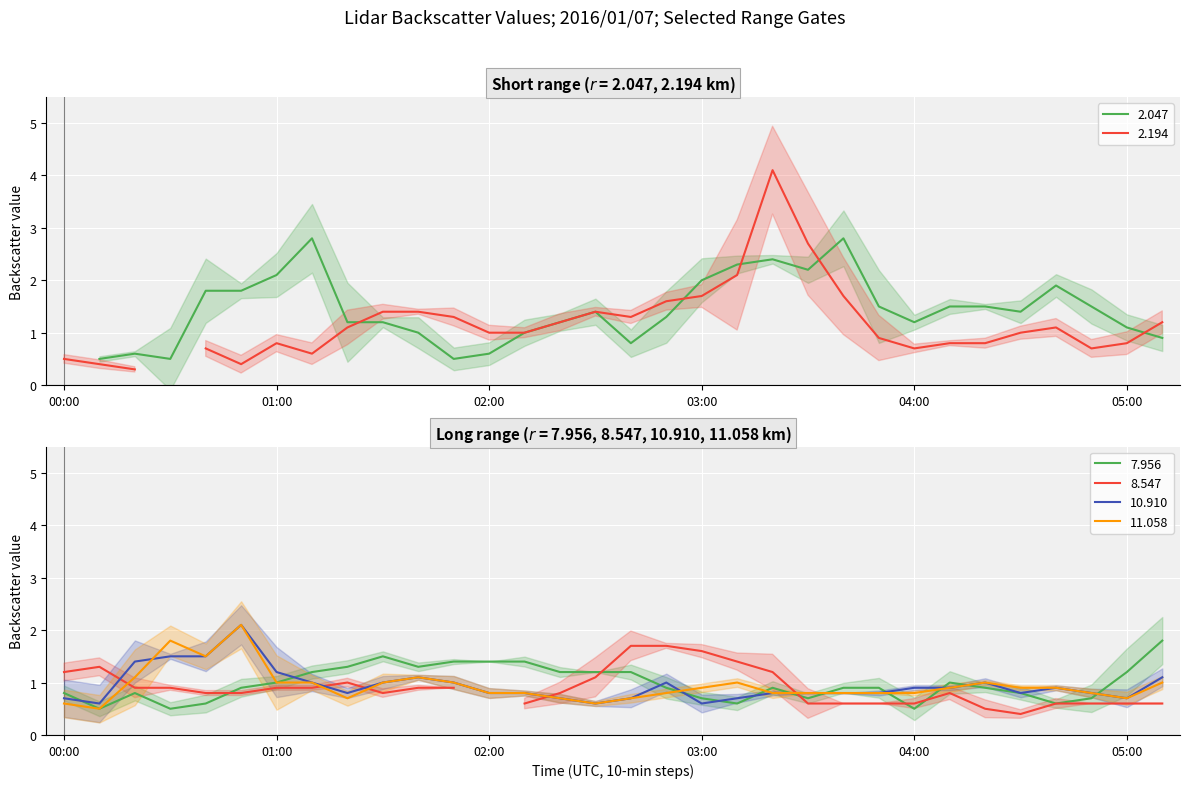

What is the highest value of the 10.910 series?

2.1